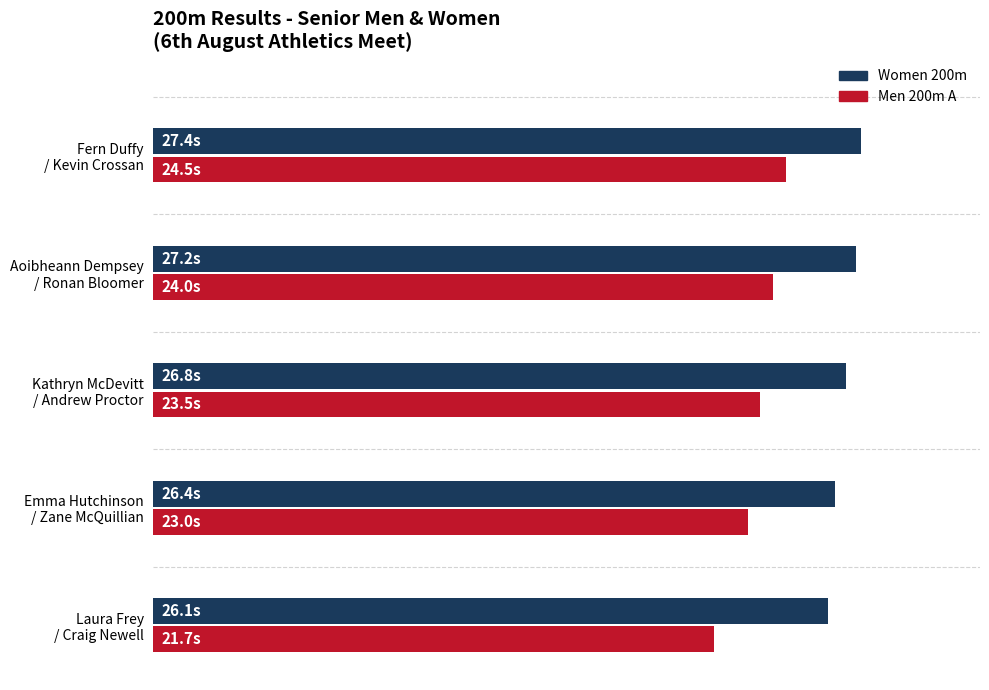

What are all the series names shown in the legend?

Women 200m, Men 200m A